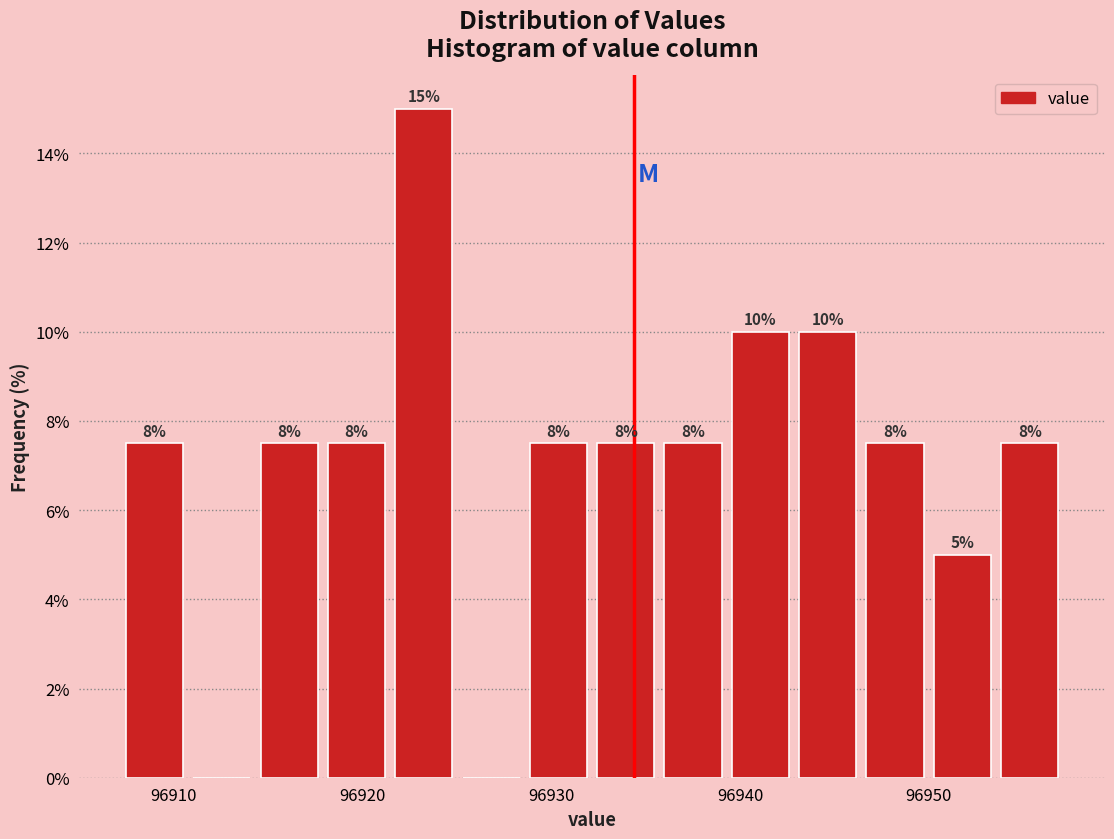

Read against the x-axis, roughly where is the centre of the tallest bar?

96923